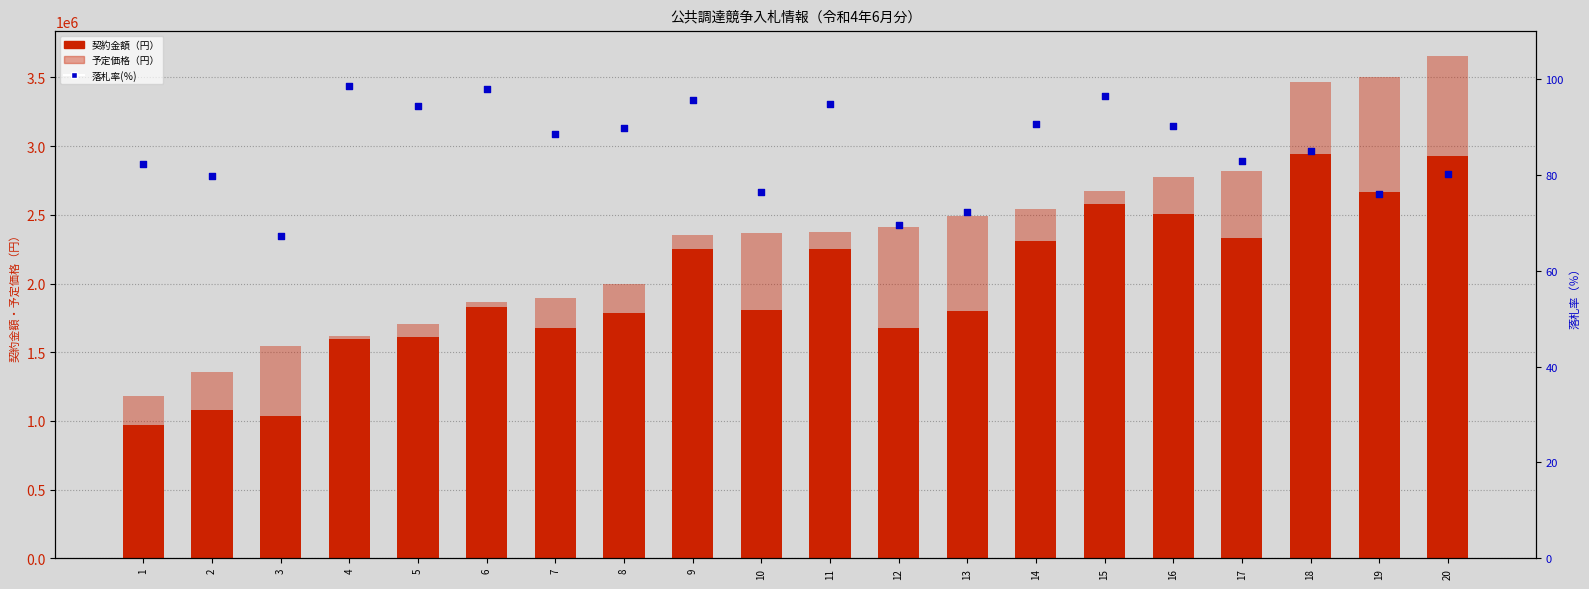

What are all the series names shown in the legend?

予定価格（円）, 契約金額（円）, 落札率(％)